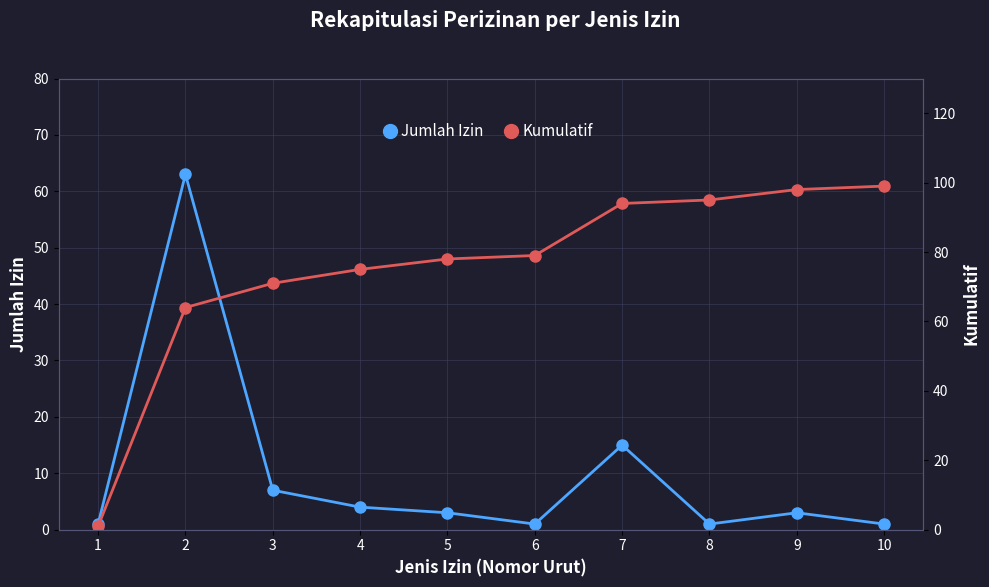

What is the total value across all series at 2?

127